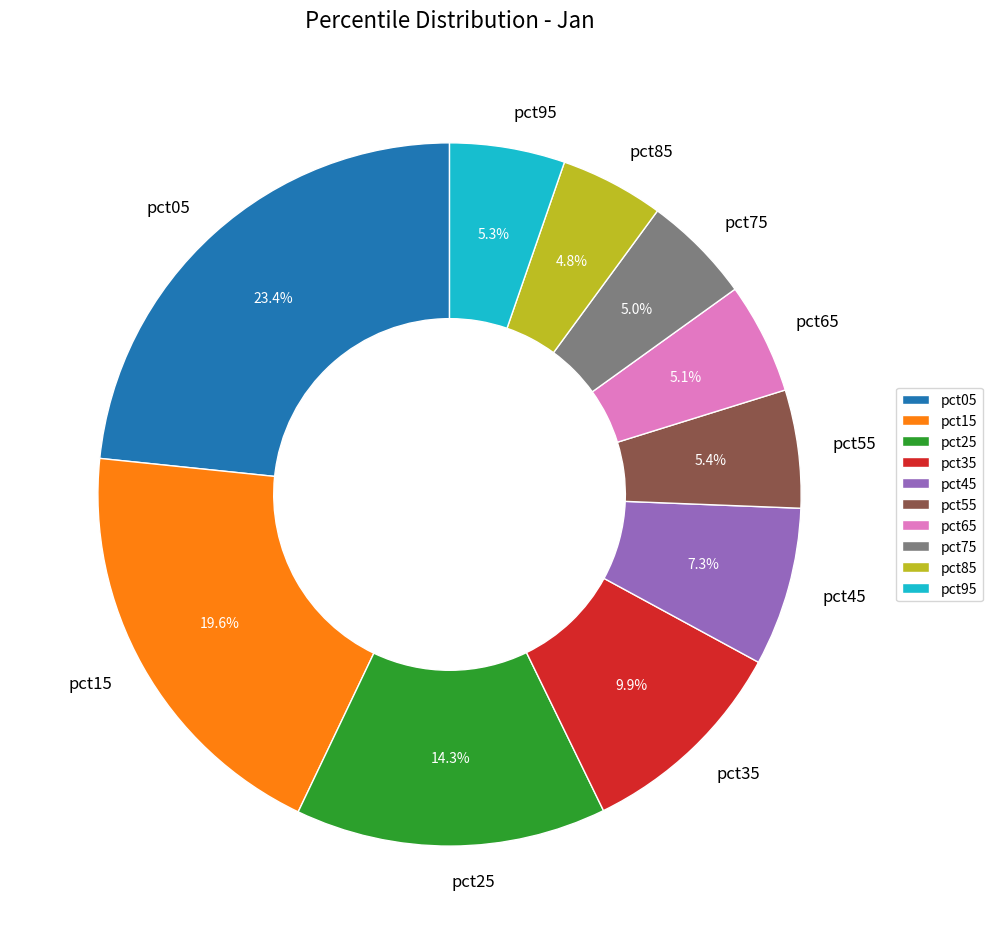

Does any single category account for the majority?

No